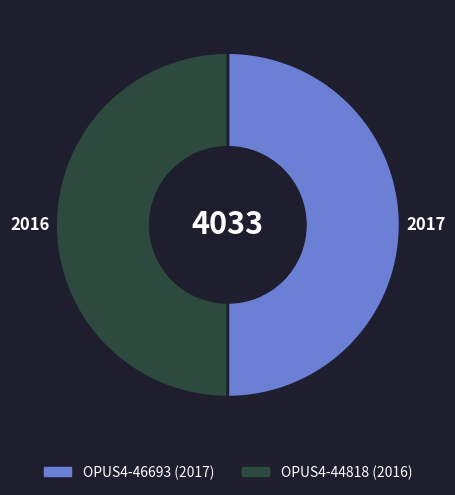

The OPUS4-44818 slice represents 39% of the pie. True or false?

False